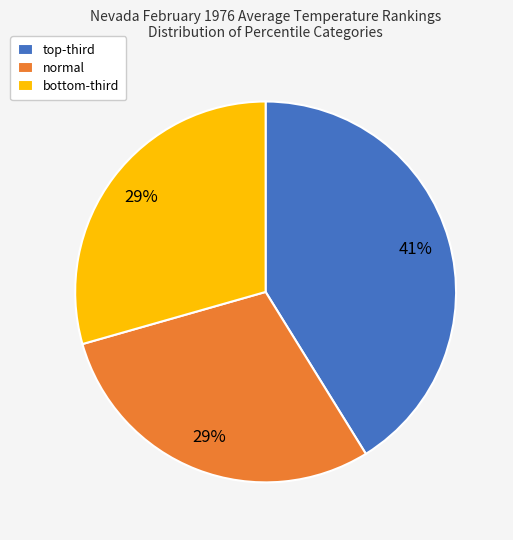

What is the largest slice in the pie chart?

top-third